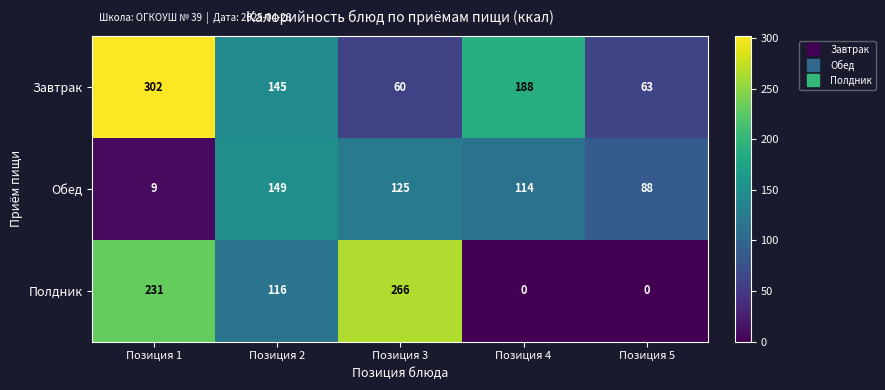

Reading right to left, what are all the values shown in this chart?

Завтрак: 63	188	60	145	302
Обед: 88	114	125	149	9
Полдник: 0	0	266	116	231